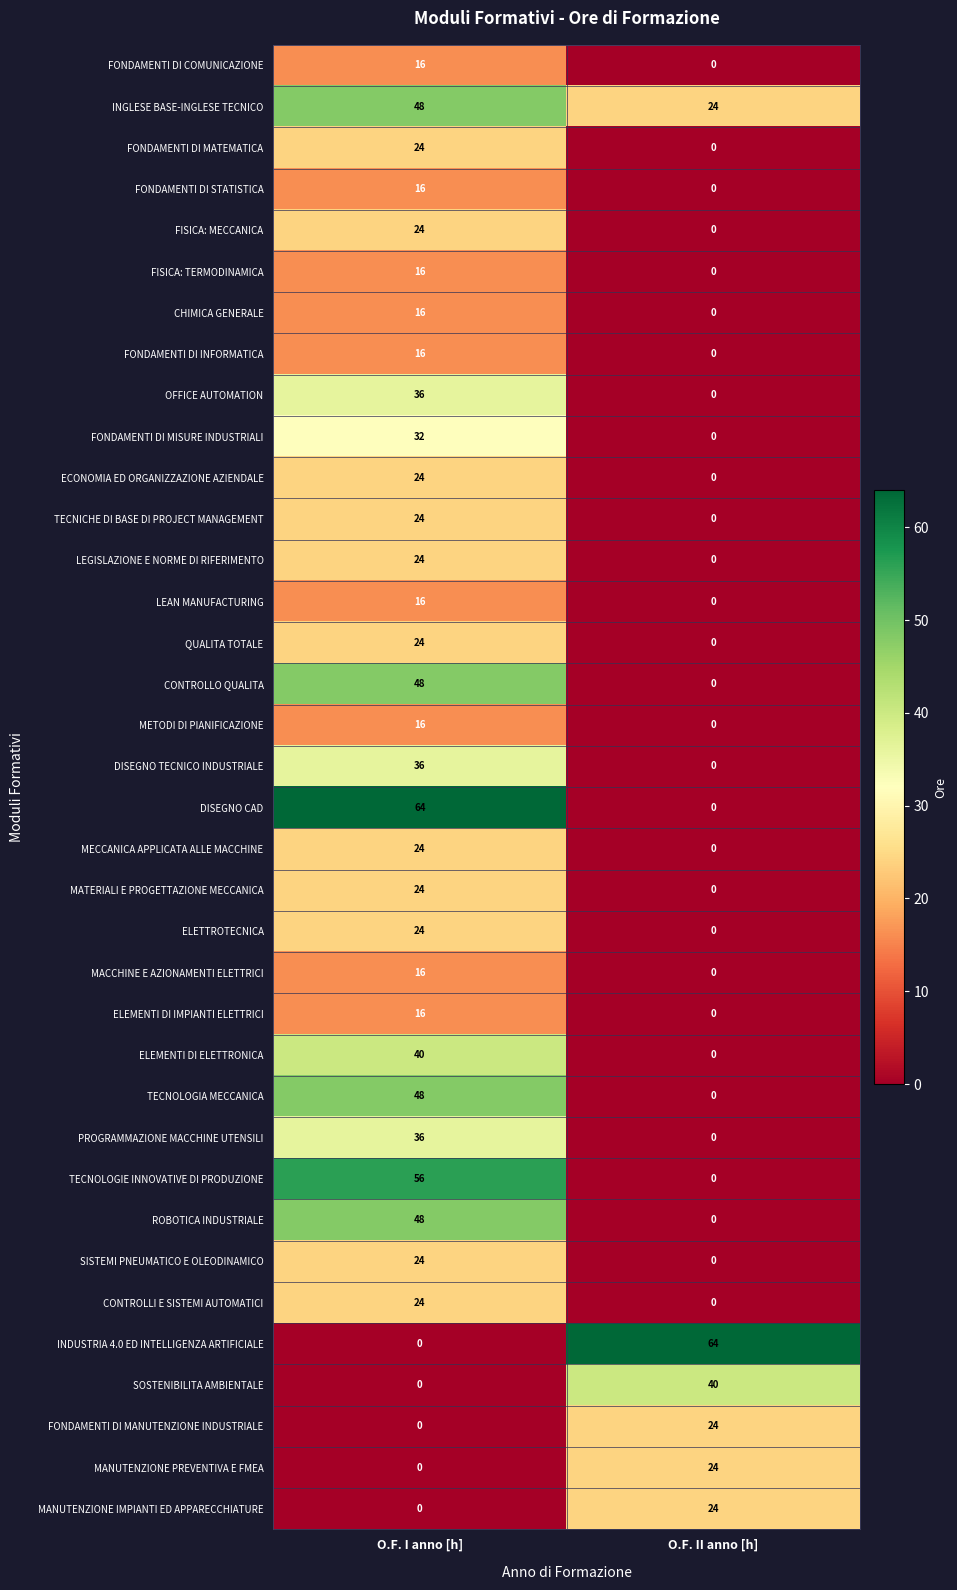

The value of CONTROLLO QUALITA at O.F. I anno [h] is 48. True or false?

True